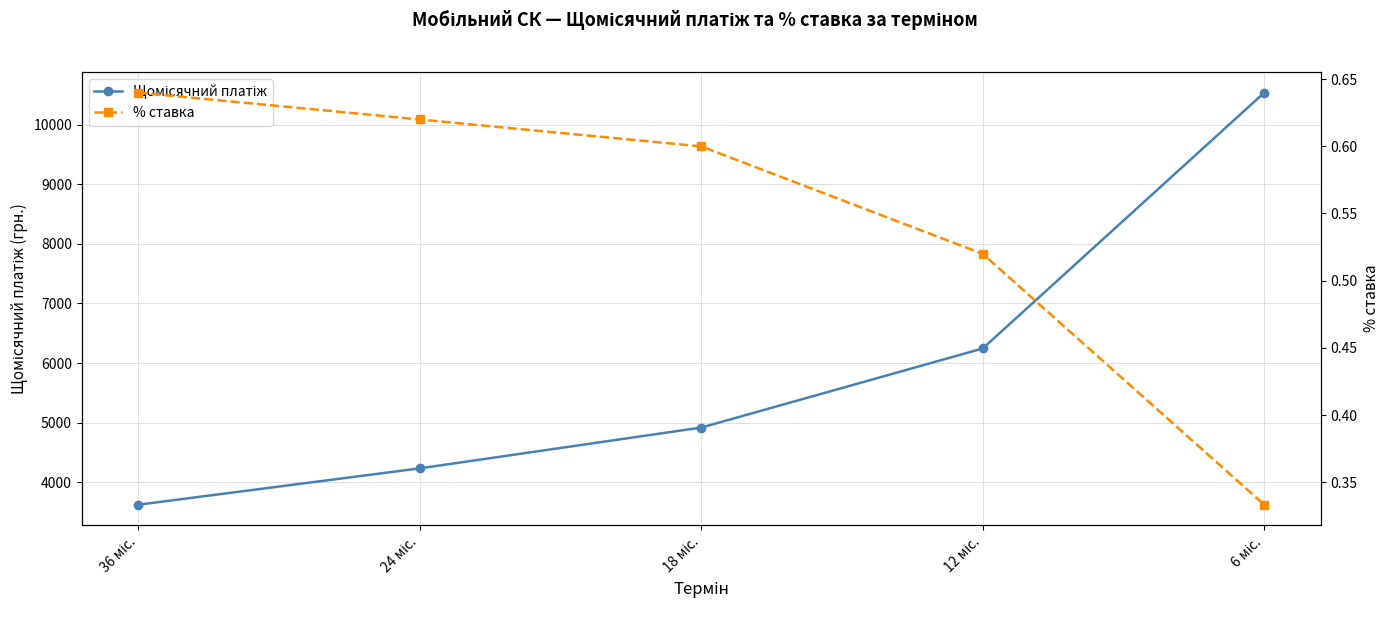

How many % ставка values are between 0 and 1?

5